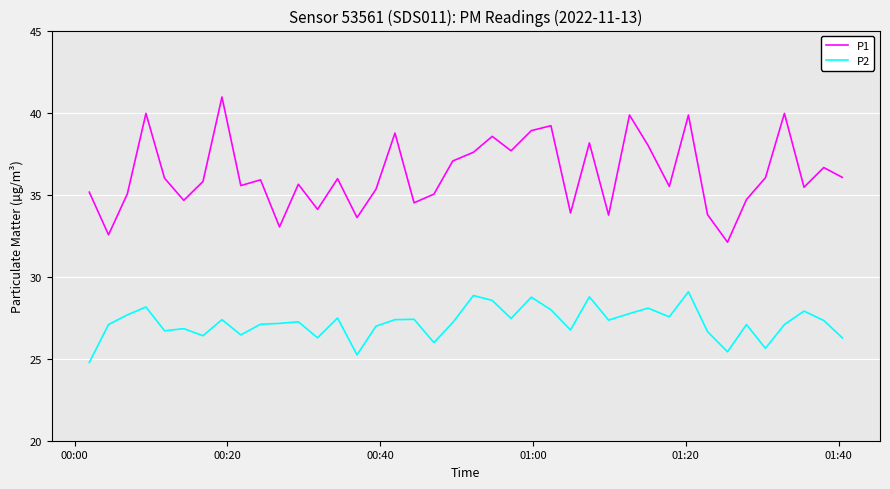

Which series has the widest spread of values?

P1